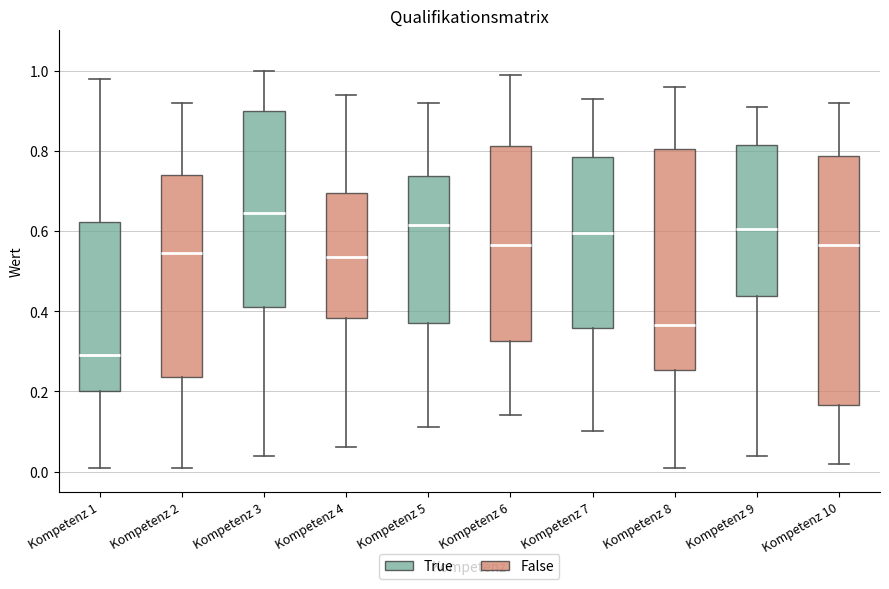

Where is the upper edge of the box for Kompetenz 2 on the y-axis? The values are not printed on the chart, so give them approximately, as read against the axis.

0.74